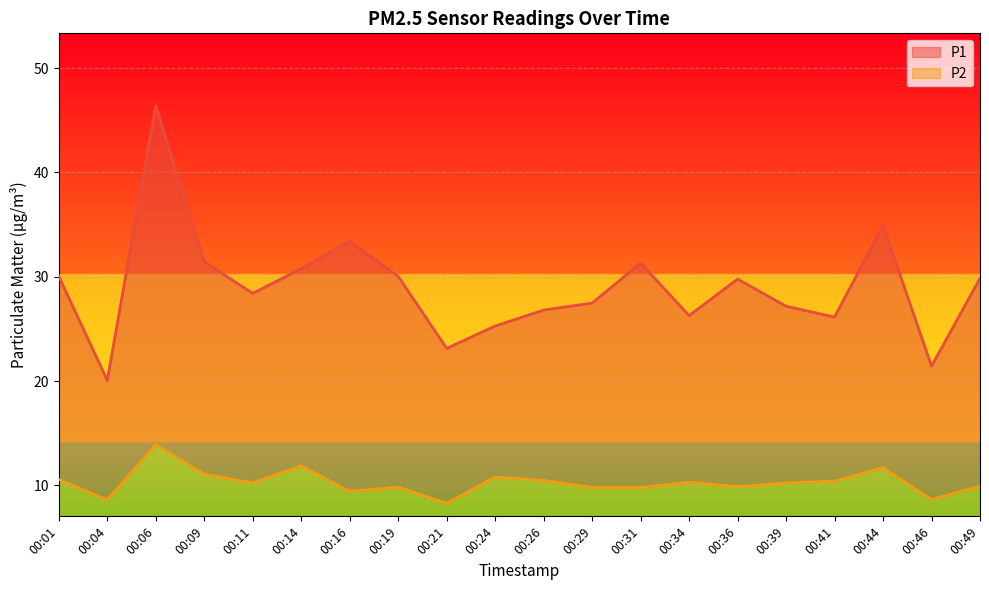

What is the total value across all series at 00:39?

20.1